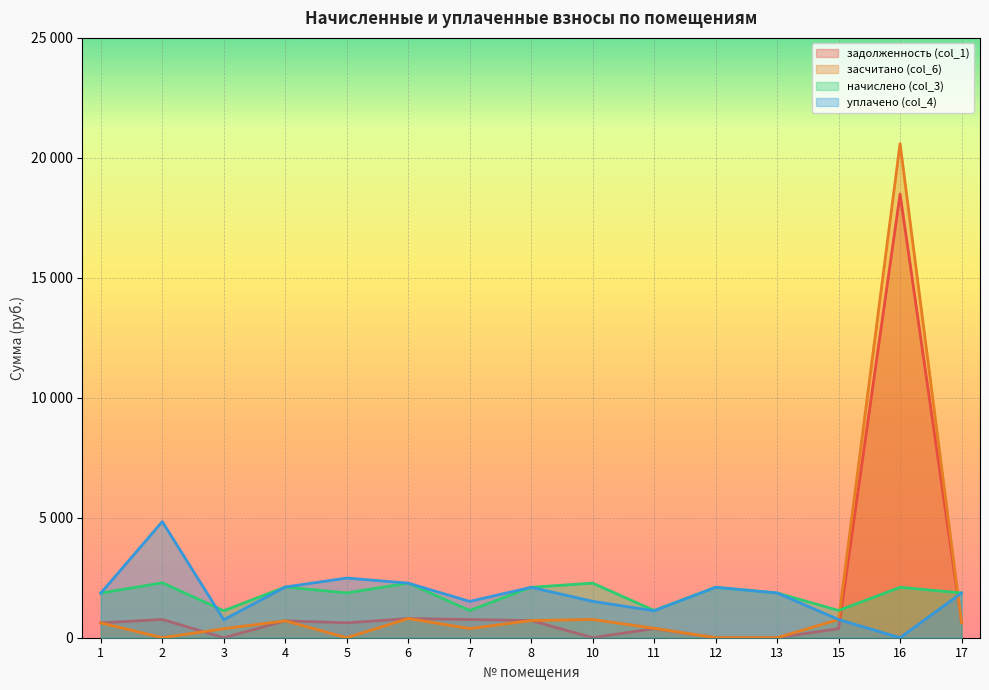

What is the average value of the задолженность (col_1) series?

1657.3